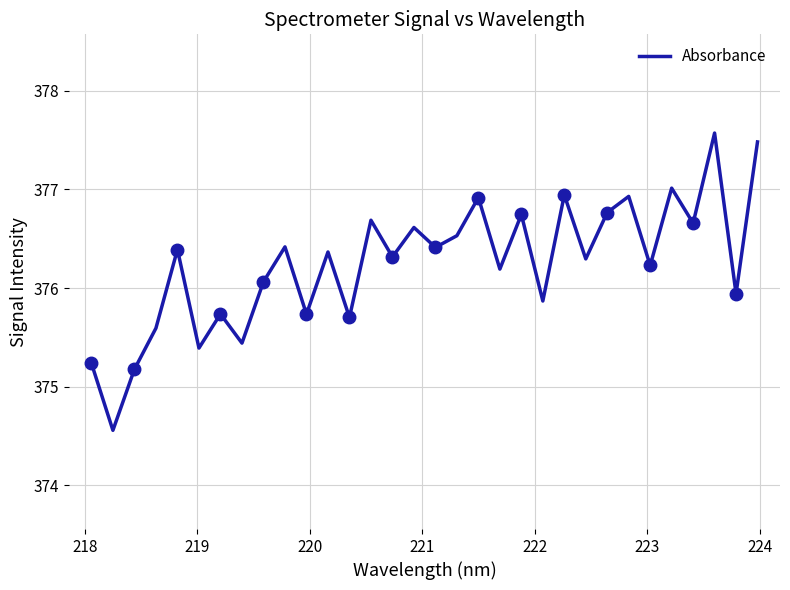

How many lines are shown in the chart?

1